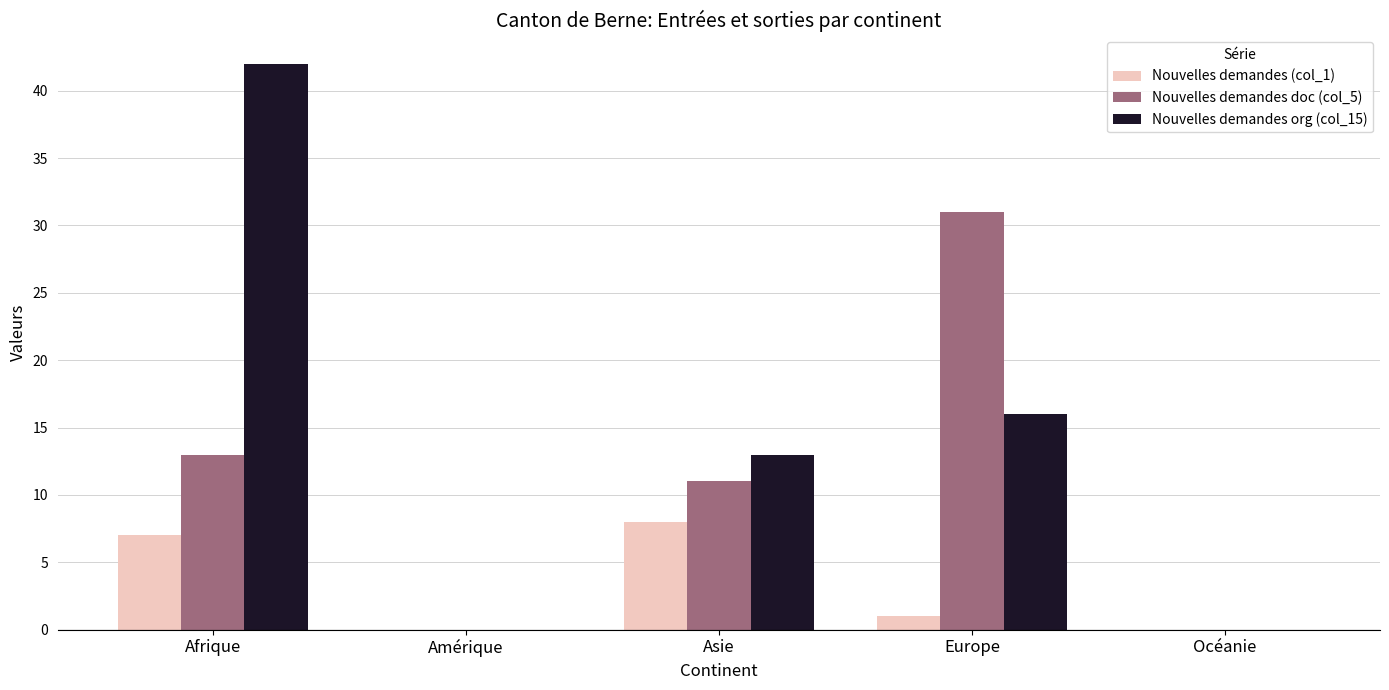

At which label is Nouvelles demandes doc (col_5) closest to 15?

Afrique